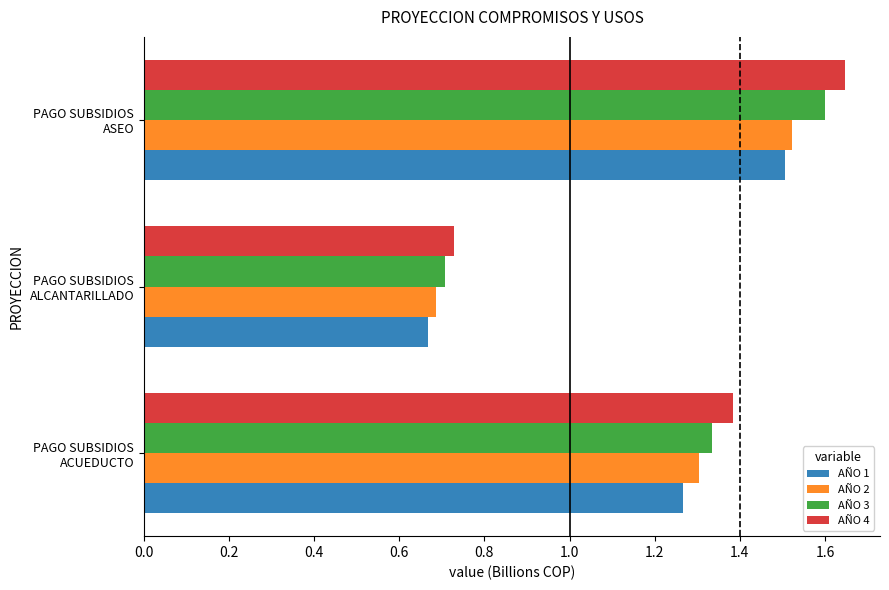

What is the average value of the AÑO 1 series?

1.1